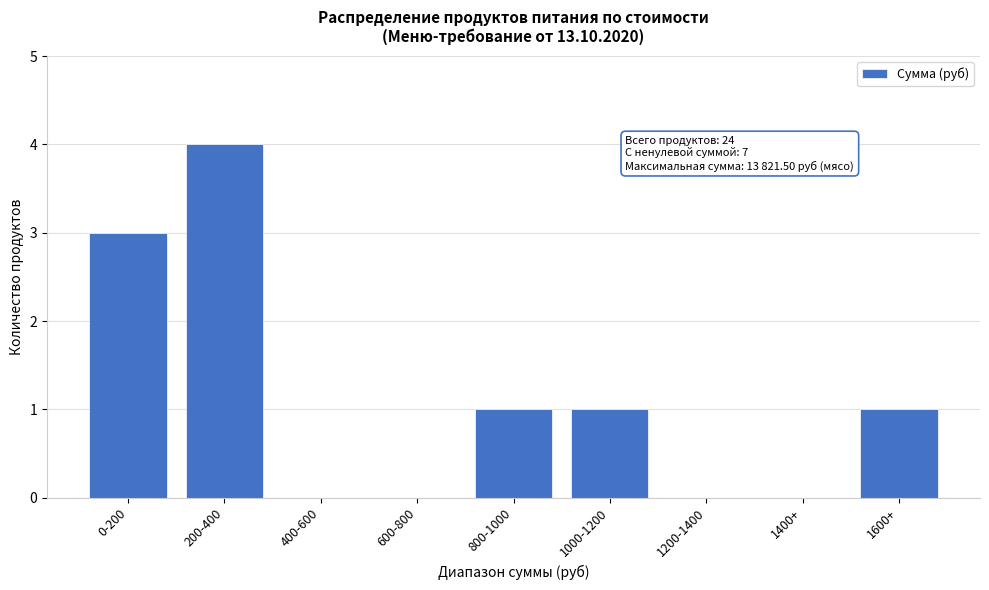

Reading left to right, extract all data points from this chart.

0-200=3	200-400=4	400-600=0	600-800=0	800-1000=1	1000-1200=1	1200-1400=0	1400+=0	1600+=1